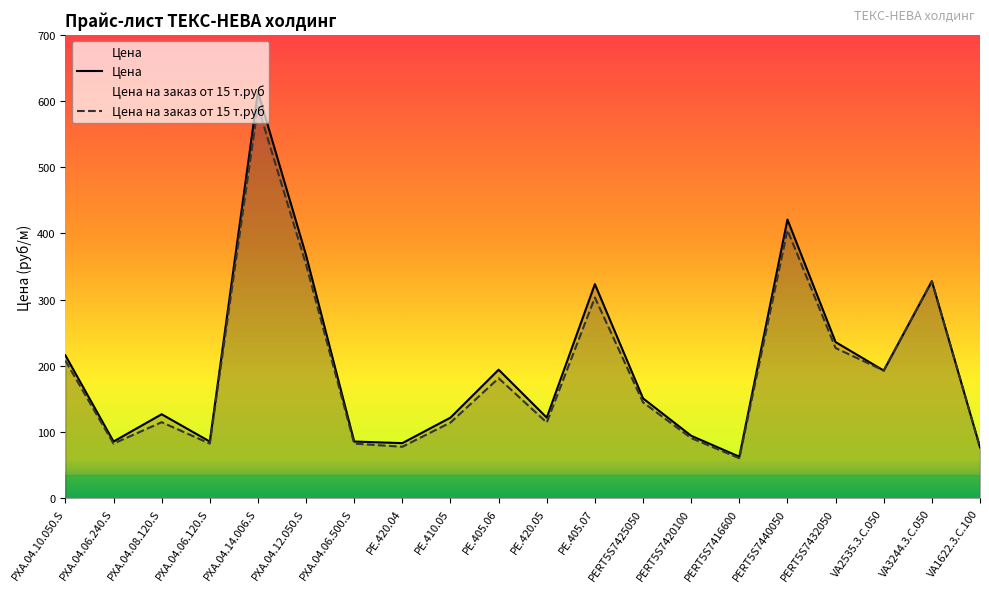

True or false: Цена and Цена на заказ от 15 т.руб intersect in this chart.

False